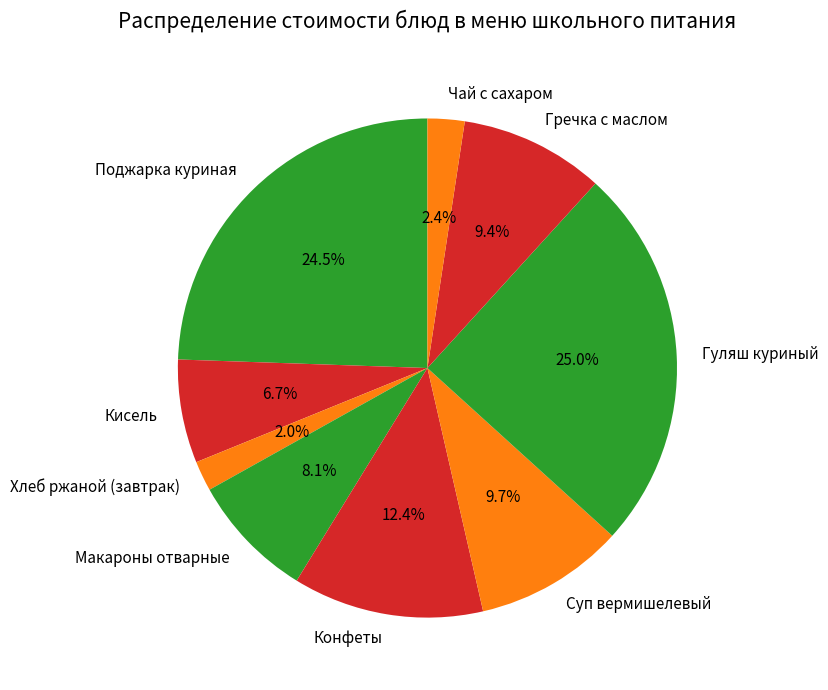

Which has a higher value, Конфеты or Суп вермишелевый?

Конфеты